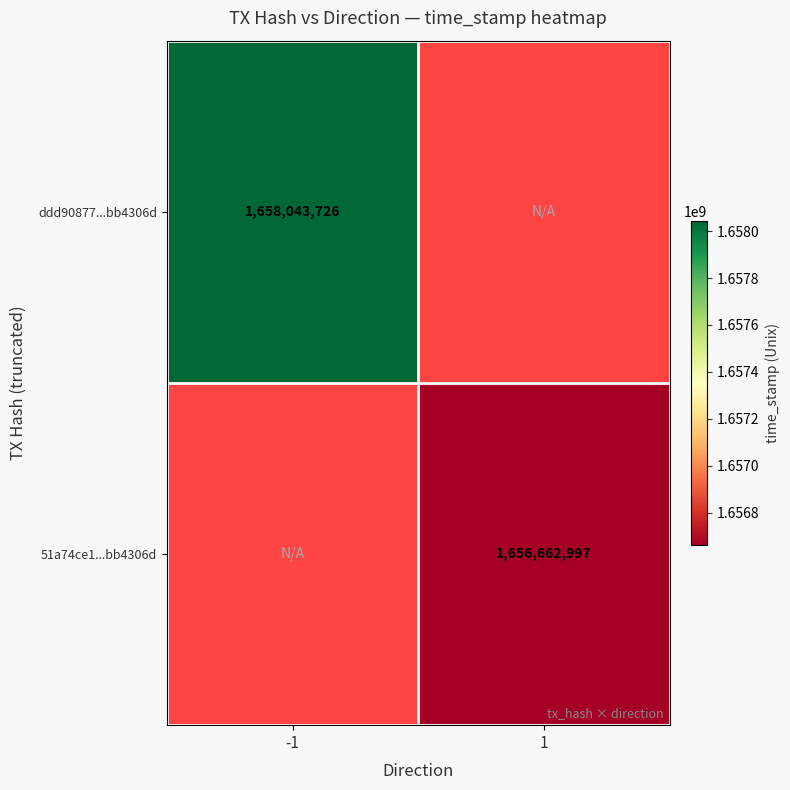

Is the value of 51a74ce1...bb4306d at 1 greater than the value of ddd90877...bb4306d at -1?

No